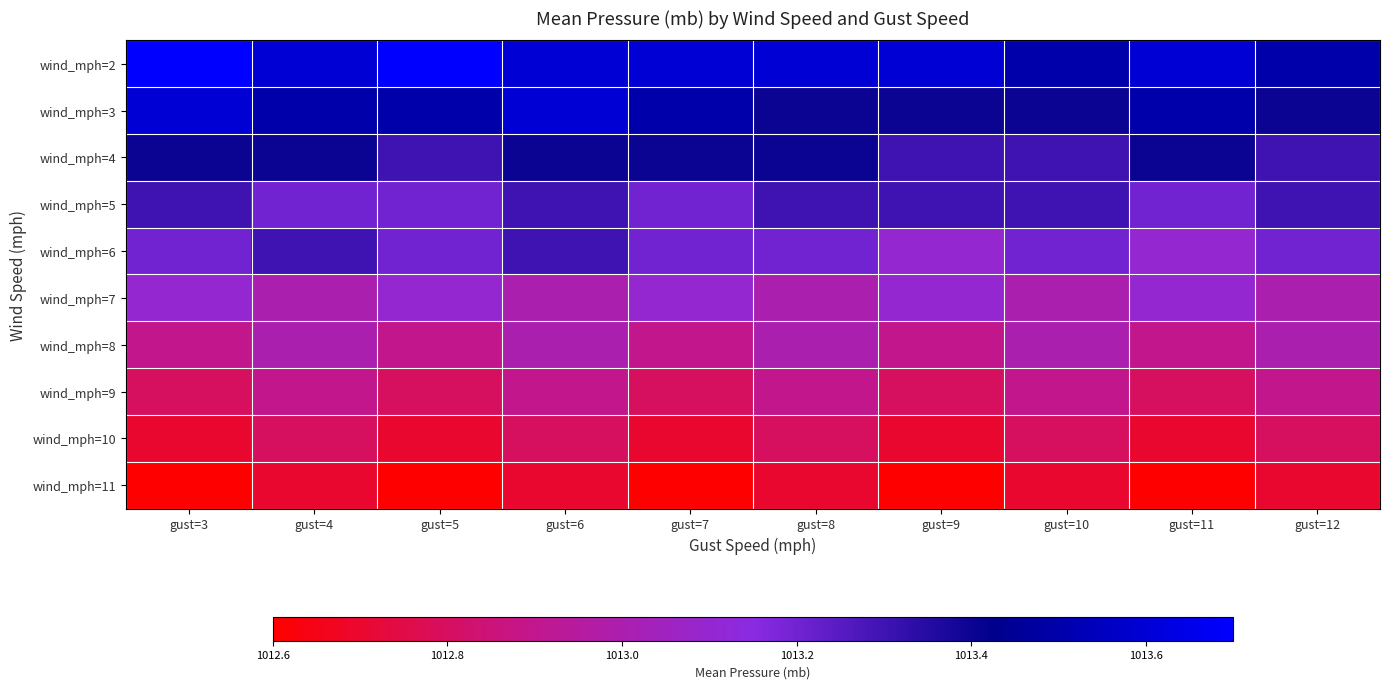

Which series has the largest total across all categories?

wind_mph=2